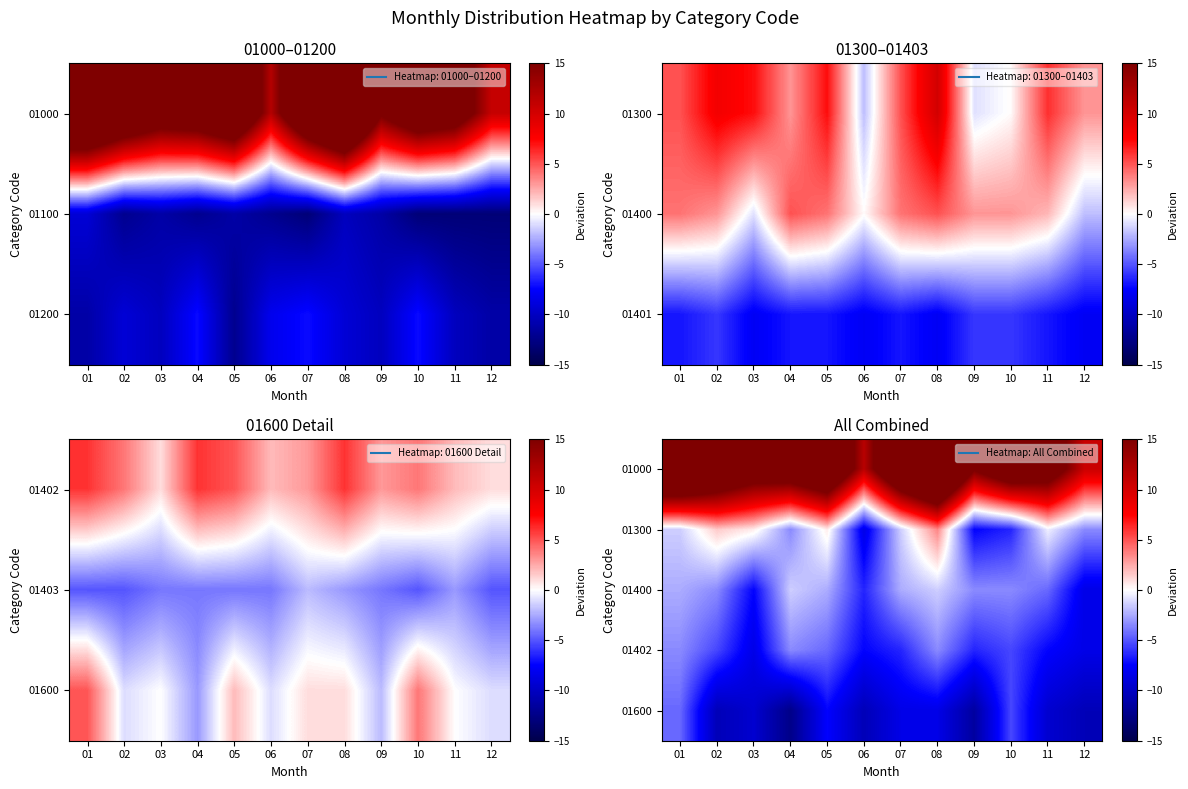

At which category is the sum across all series the highest?

08